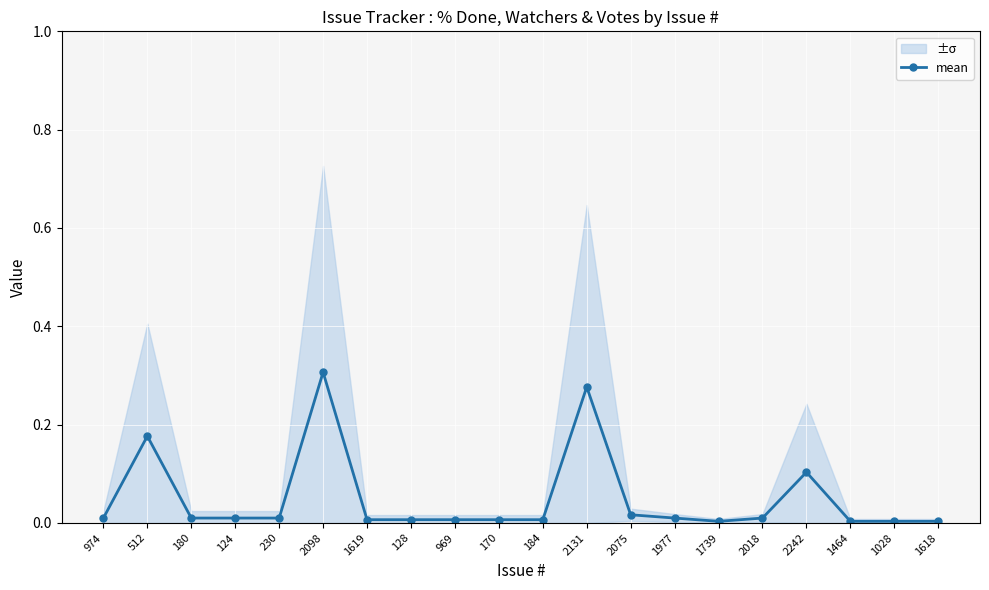

List the labels in order of value, smallest first.

1739, 1464, 1028, 1618, 1619, 128, 969, 170, 184, 974, 180, 124, 230, 1977, 2018, 2075, 2242, 512, 2131, 2098